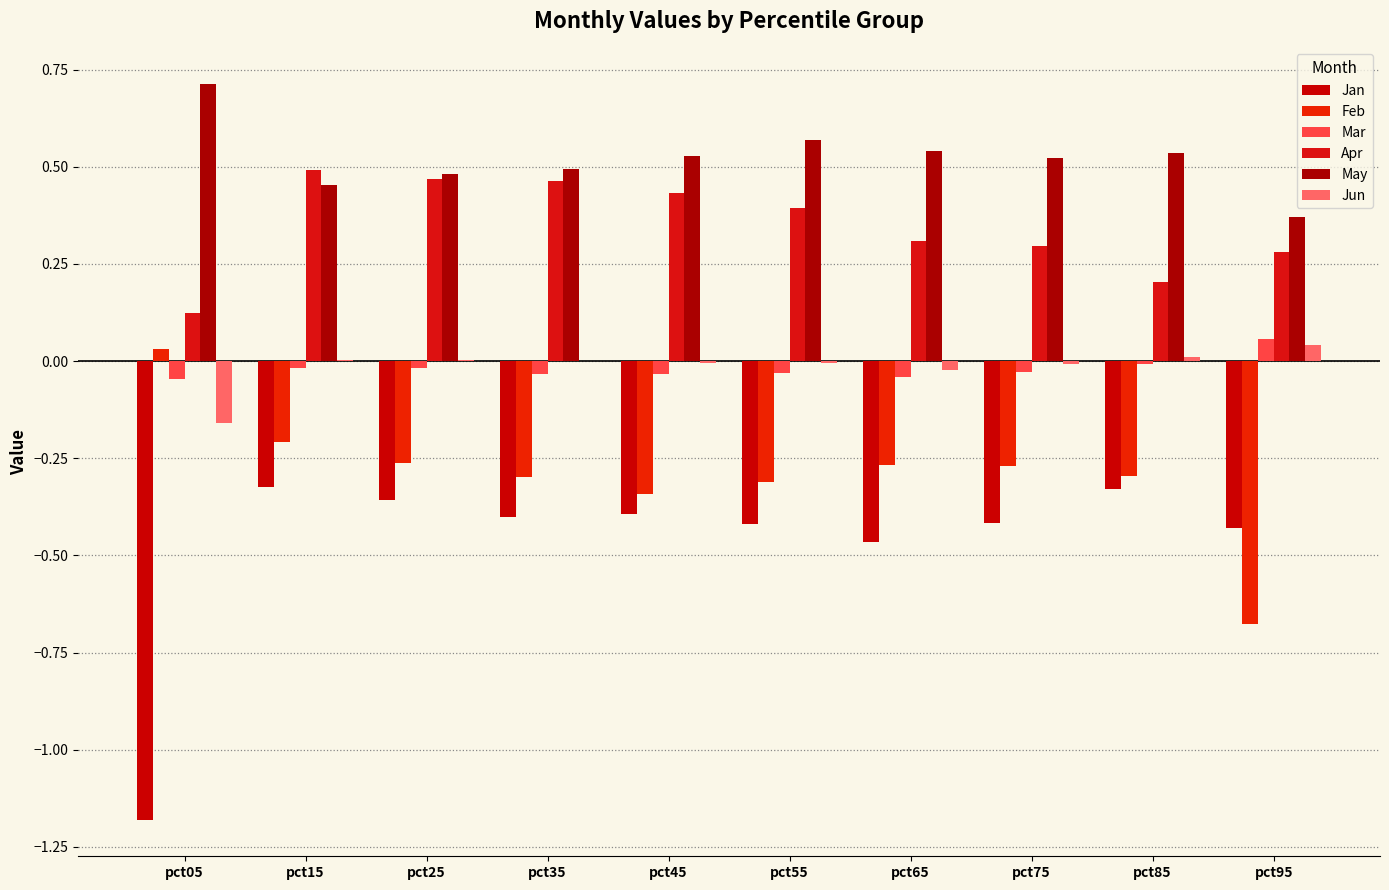

Count the number of data series in this chart.

6